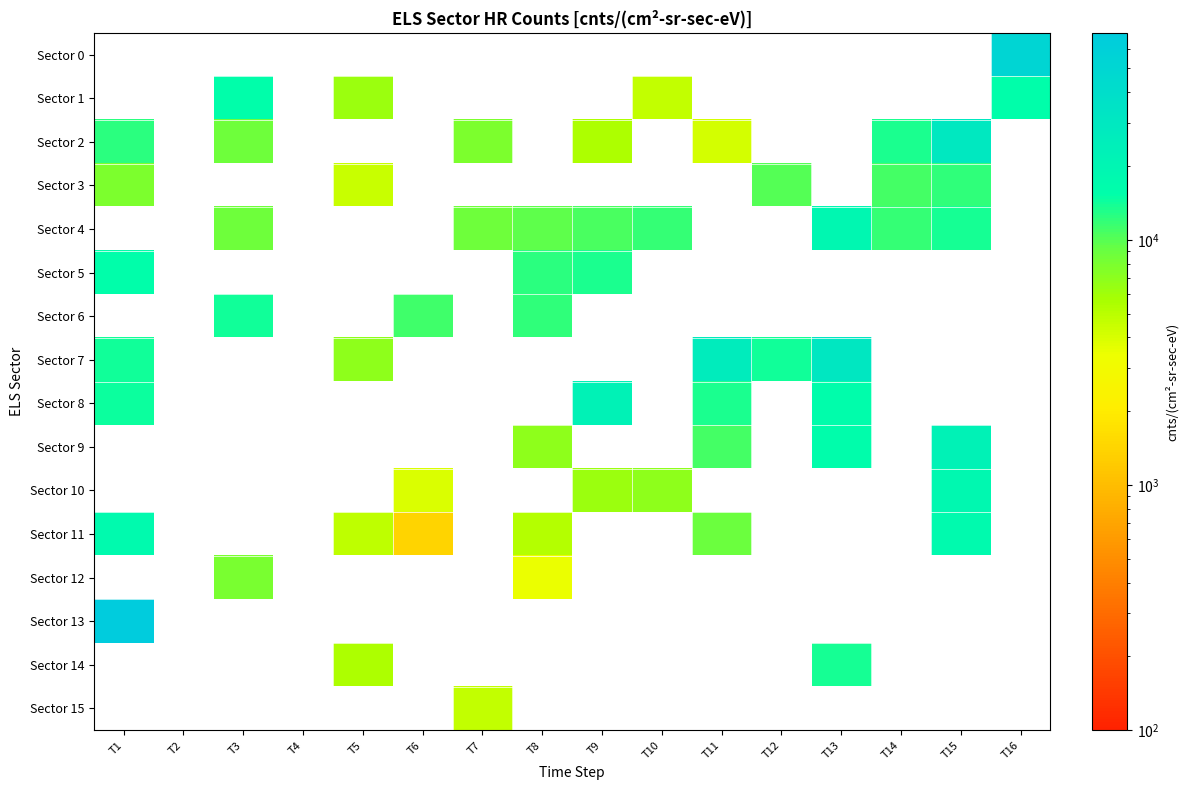

What is the maximum value shown in the chart?

69864.9